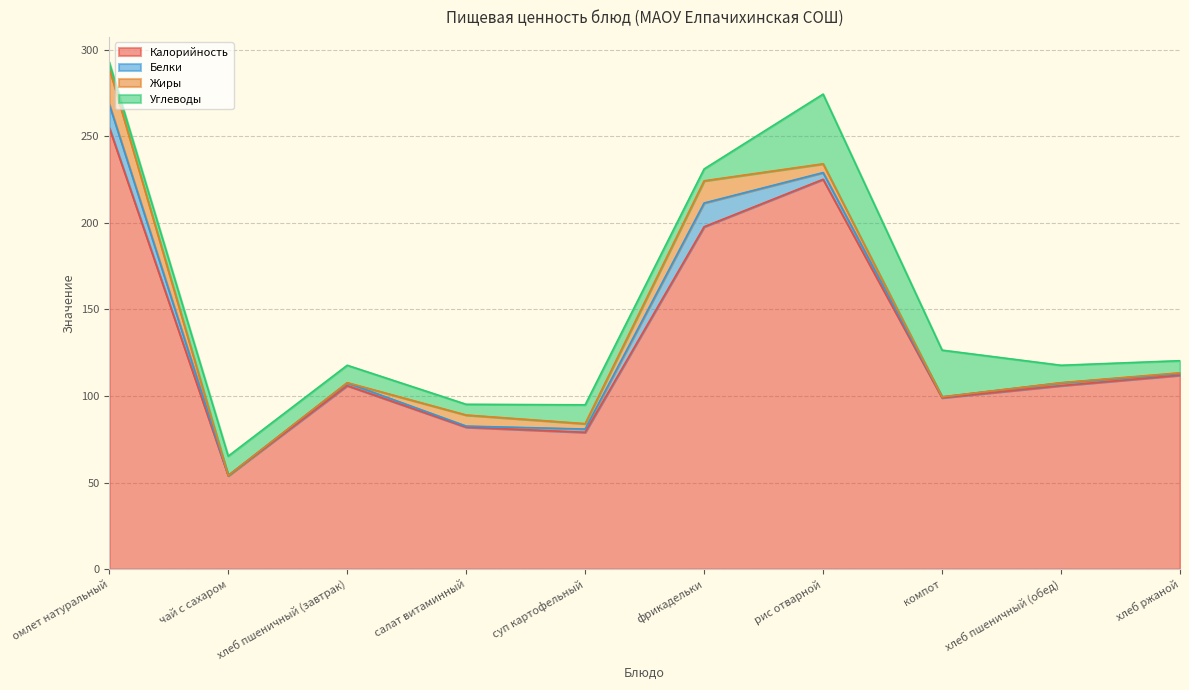

What is the sum of the Белки values at компот and хлеб ржаной?

1.5